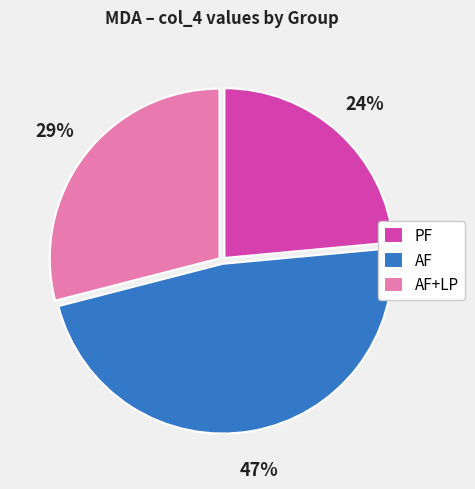

Rank the categories by value from lowest to highest.

PF, AF+LP, AF